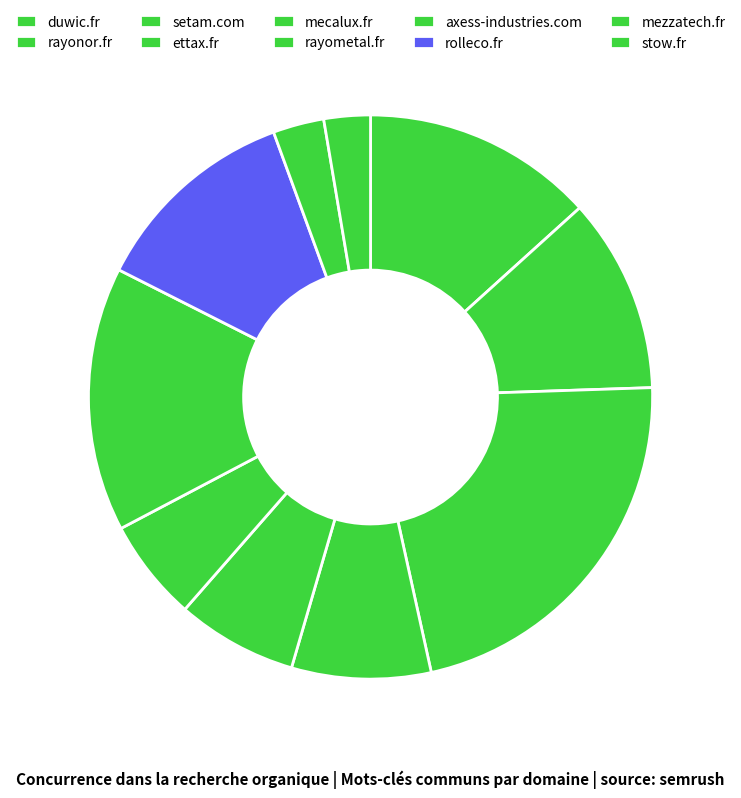

What is the largest slice in the pie chart?

setam.com